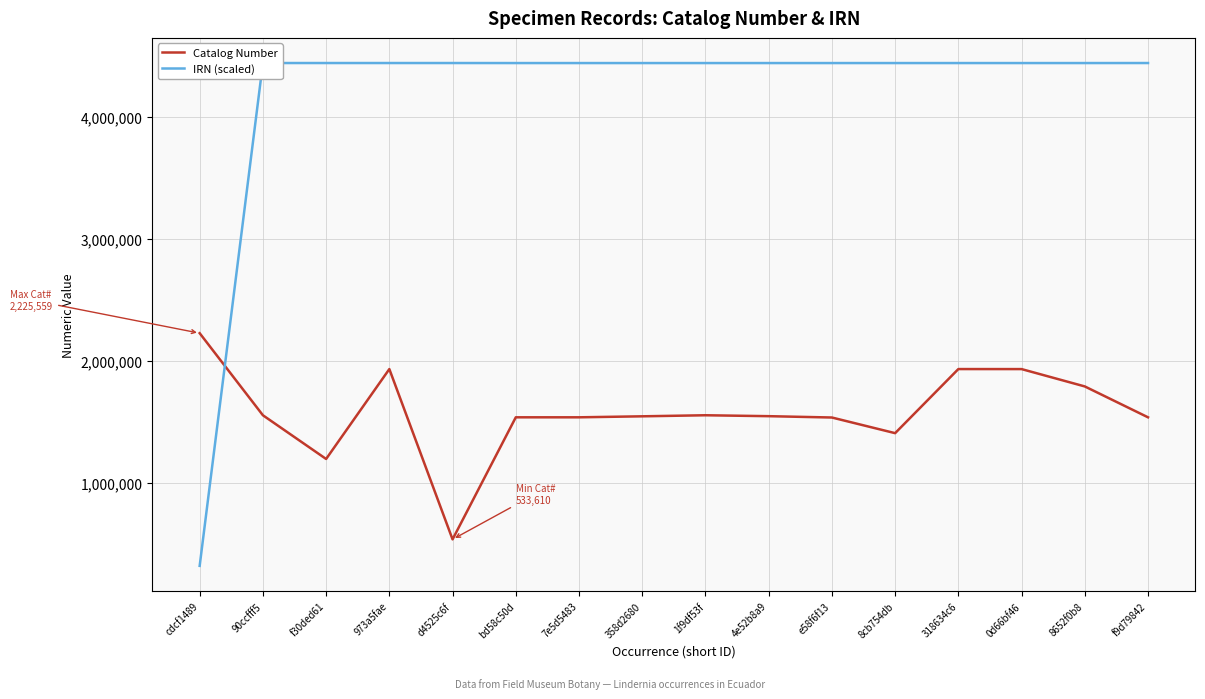

What is the difference between the maximum and second lowest values in the IRN (scaled) series?

219